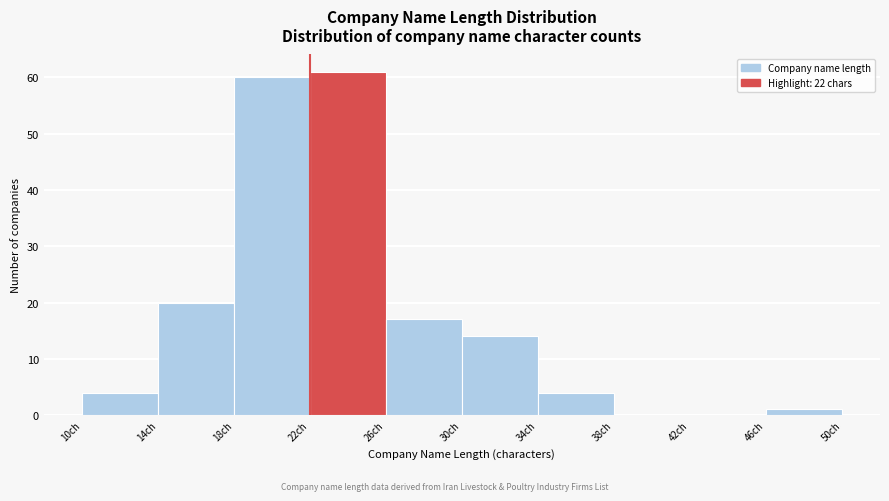

Reading left to right, list every bar in this chart as the range it spans on the x-axis followed by its height. The values are not printed on the chart, so give them approximately, as read against the axis.

10 to 14: 4
14 to 18: 20
18 to 22: 60
22 to 26: 61
26 to 30: 17
30 to 34: 14
34 to 38: 4
38 to 42: 0
42 to 46: 0
46 to 50: 1